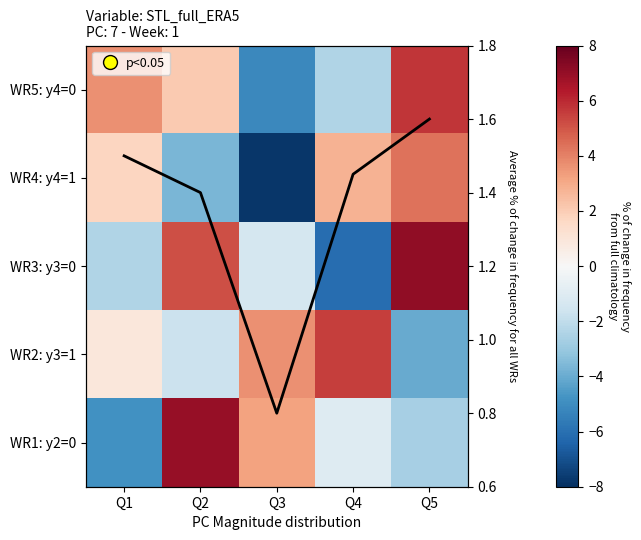

Is it true that WR3: y3=0 equals 5.2 at Q2?

True